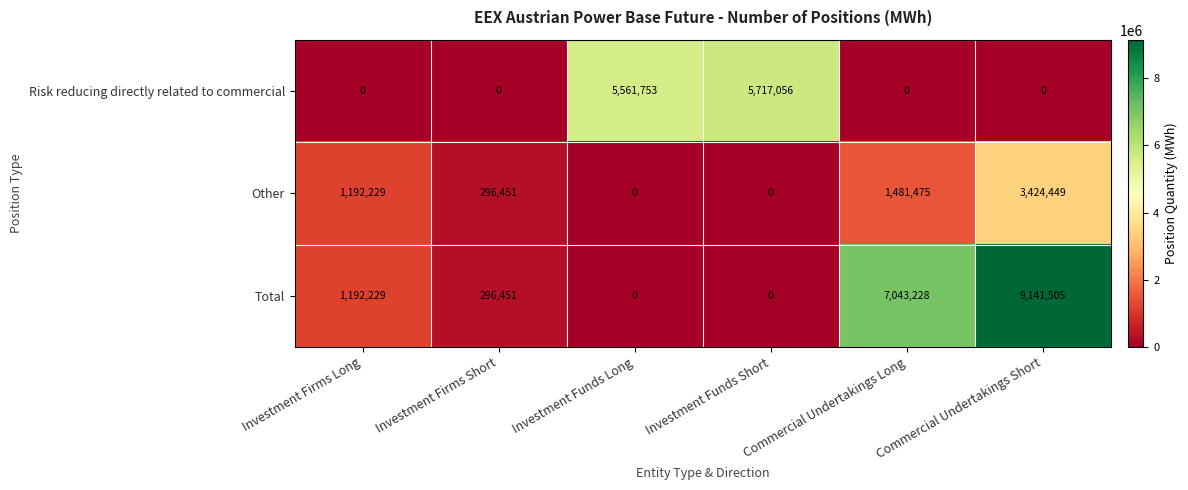

Which series changed the most between Commercial Undertakings Long and Commercial Undertakings Short?

Total